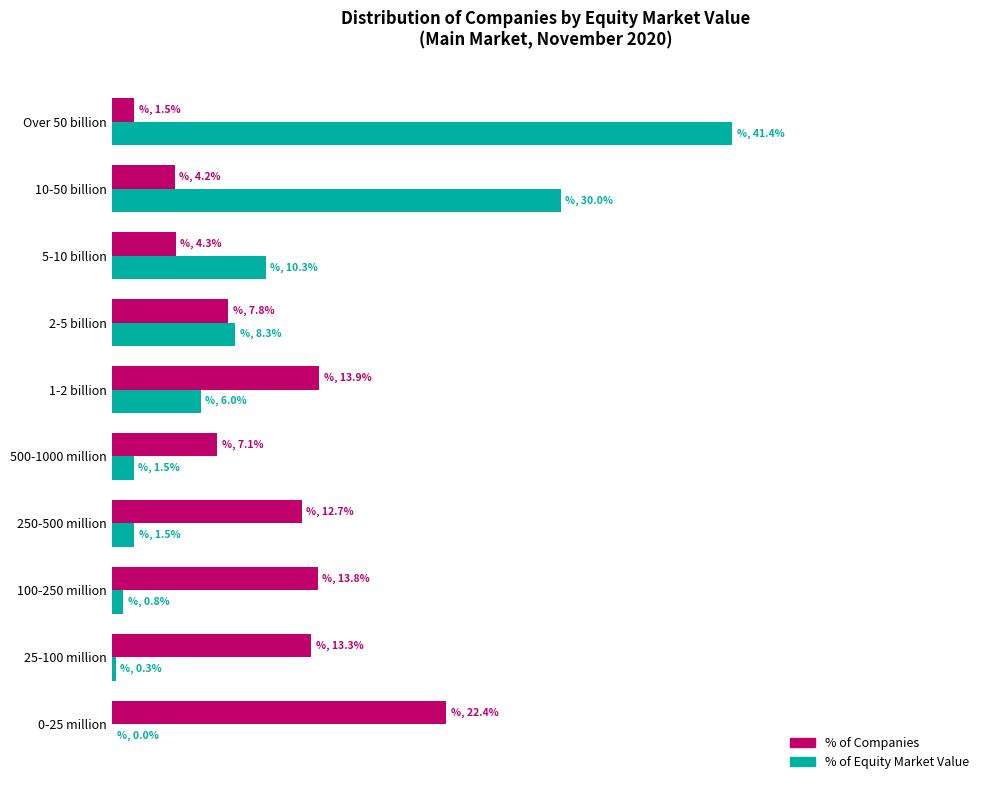

What are all the series names shown in the legend?

% of Companies, % of Equity Market Value